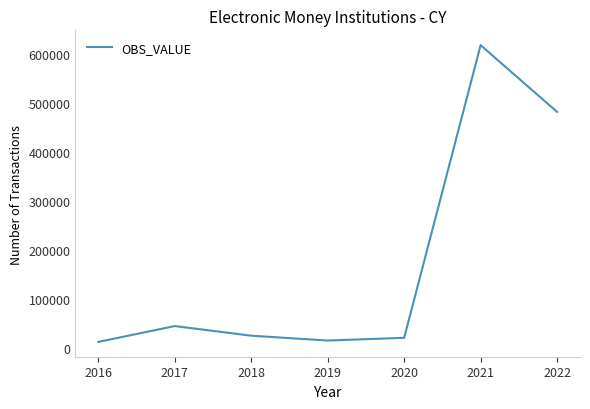

What is the average value?

173225